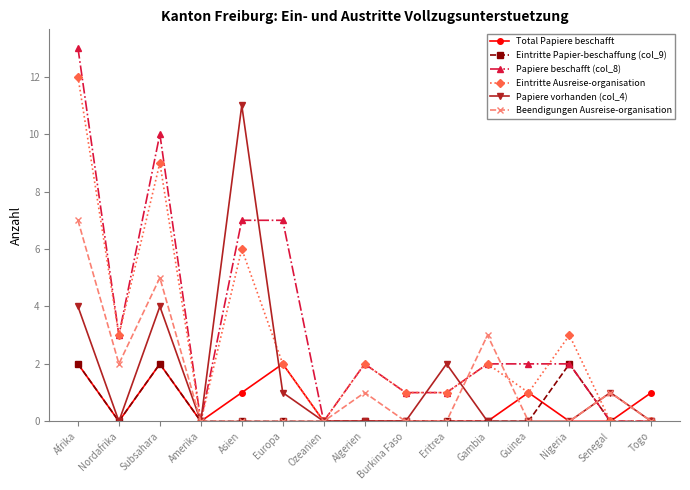

The Papiere beschafft (col_8) series shows 16 at Subsahara. True or false?

False